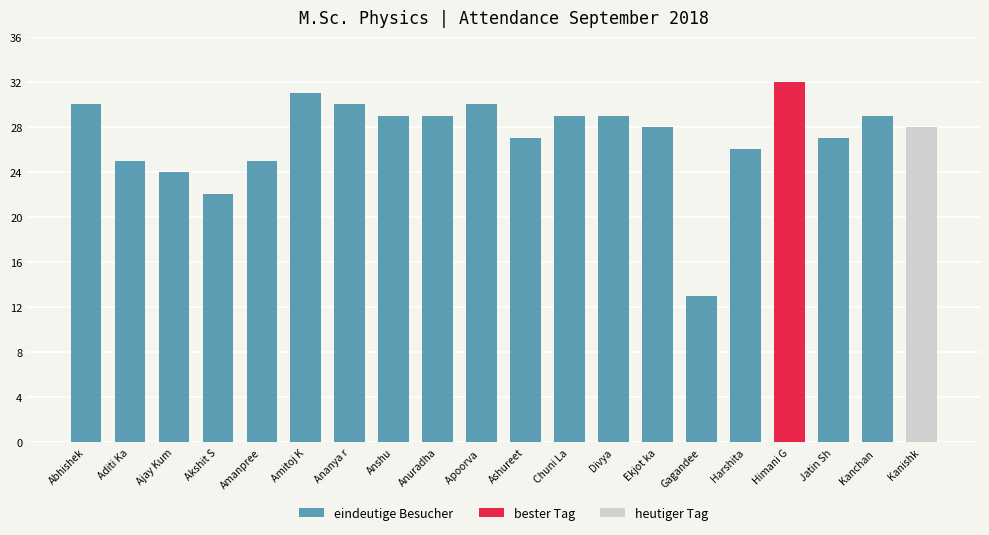

What is the ratio of the value at Ashureet to the value at Amanpree?

1.1